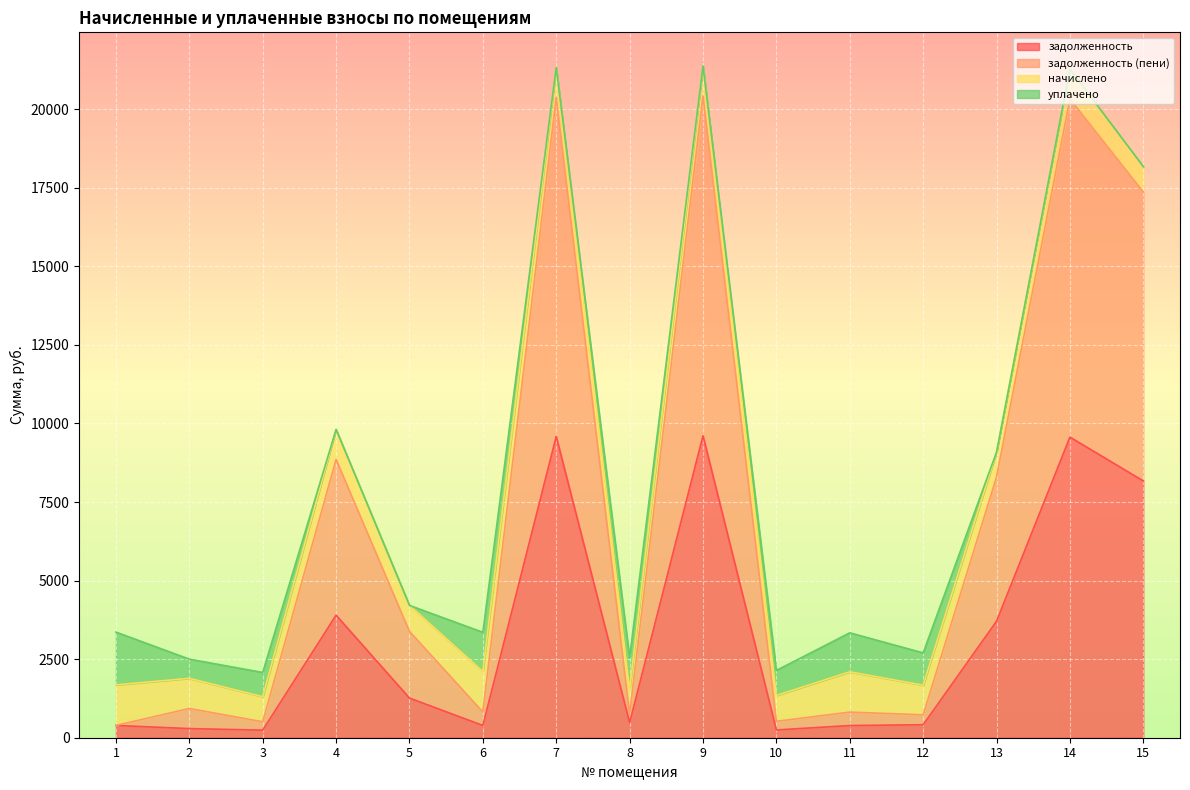

Is the value of задолженность at 2 greater than the value of задолженность (пени) at 11?

No